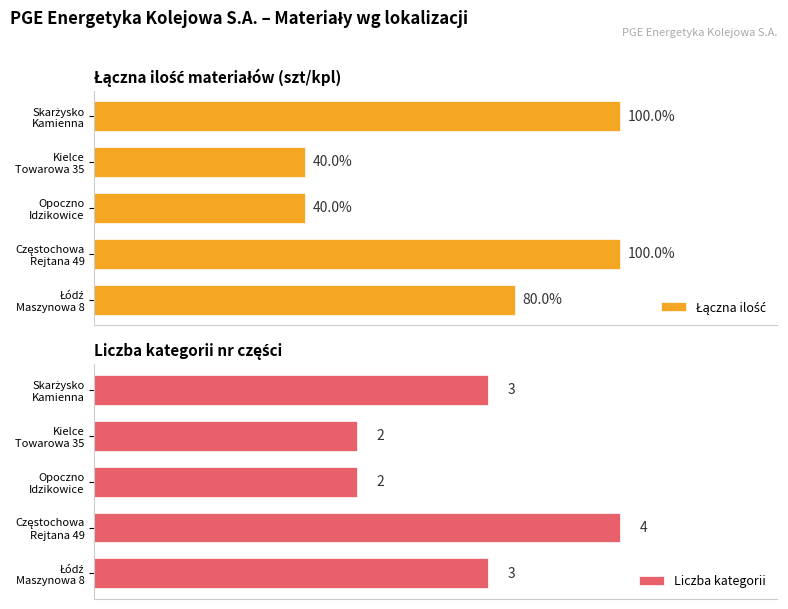

What is the difference between the maximum and minimum values in the Liczba kategorii series?

2